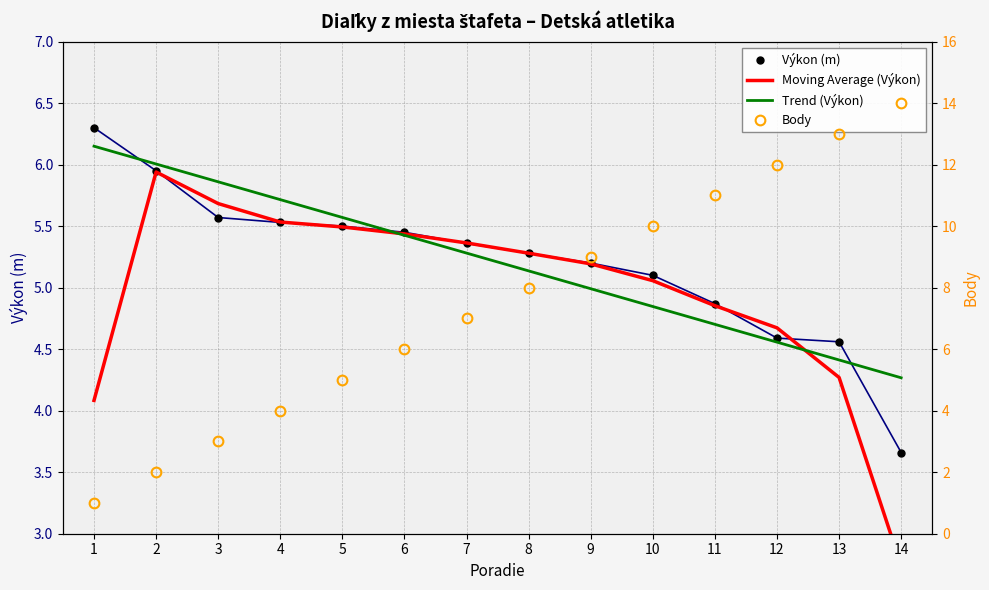

Where does the Moving Average (Výkon) series first go above 5?

2